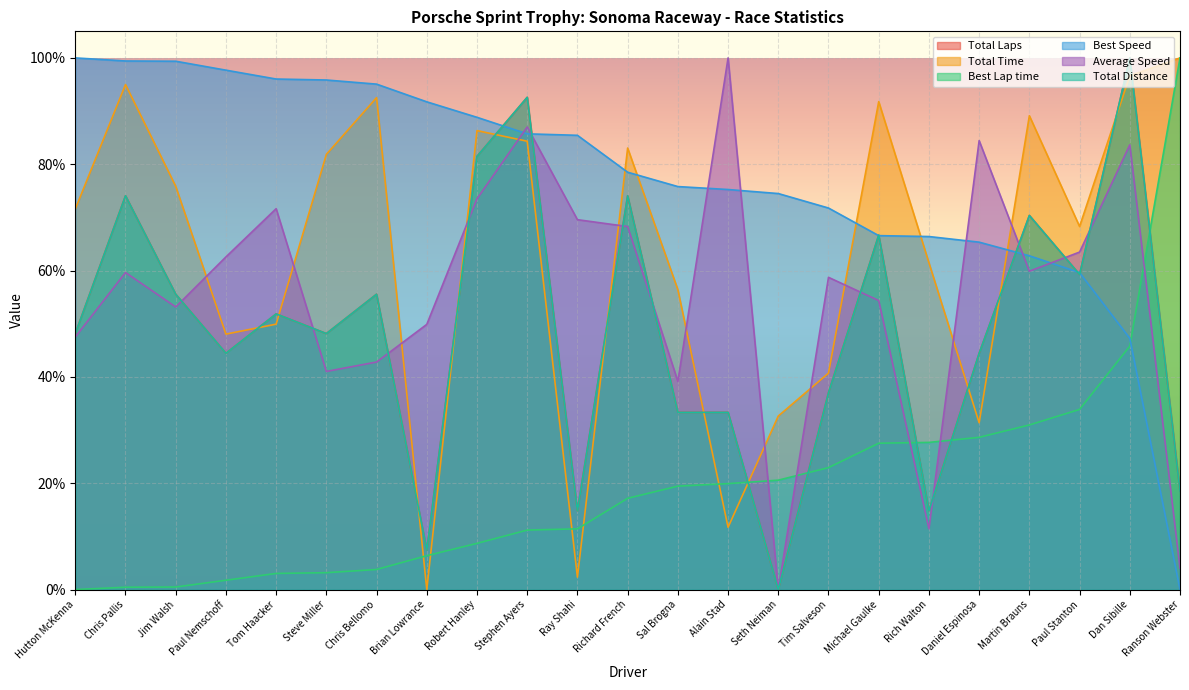

What is the difference between the highest and lowest values at Paul Nemschoff?

95.9